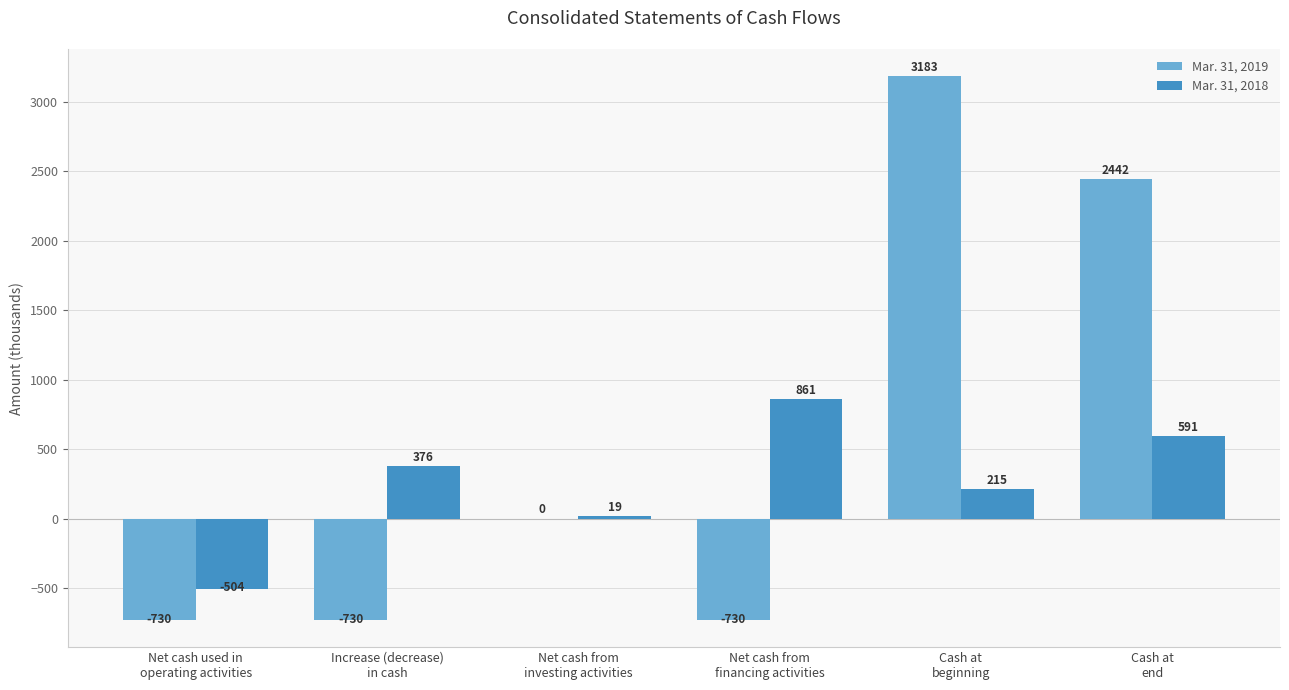

What is the maximum value shown in the chart?

3183